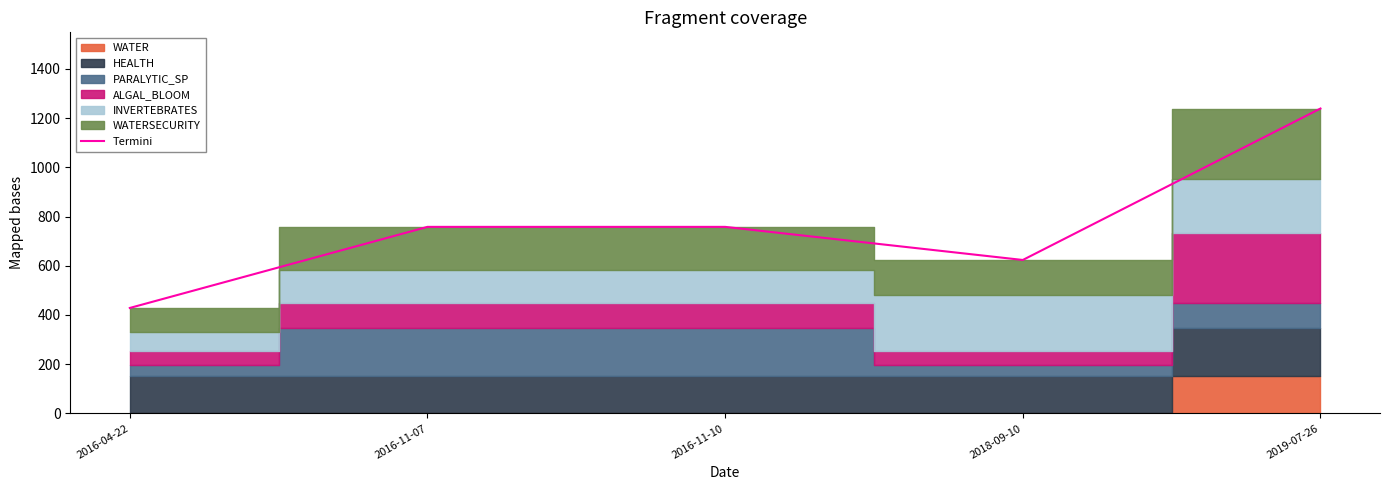

List the labels in order of value, smallest first.

2016-04-22, 2018-09-10, 2016-11-07, 2016-11-10, 2019-07-26